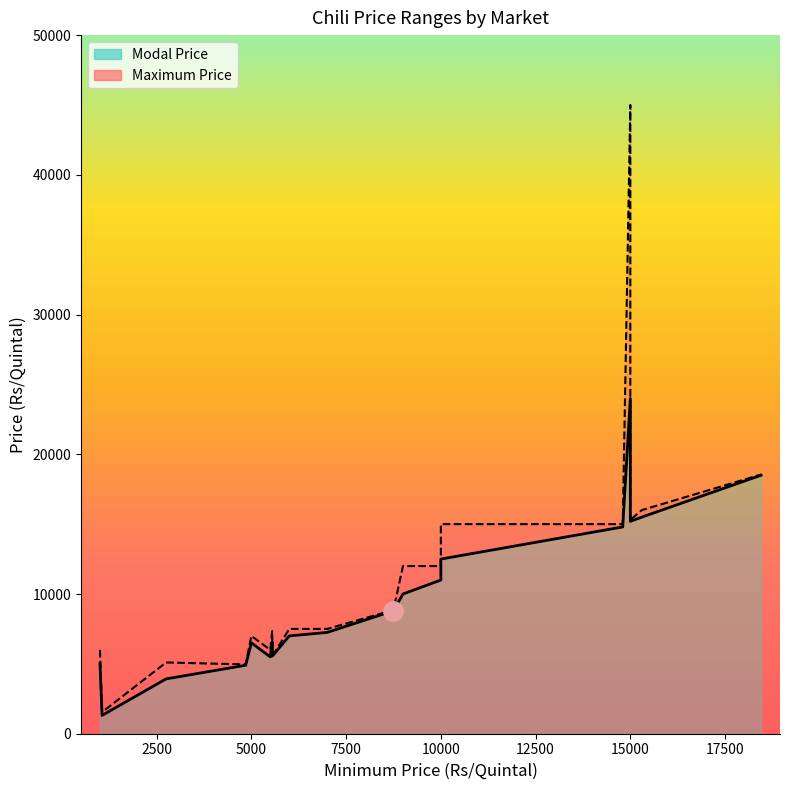

Is it true that Modal Price equals 2743 at 8750?

False